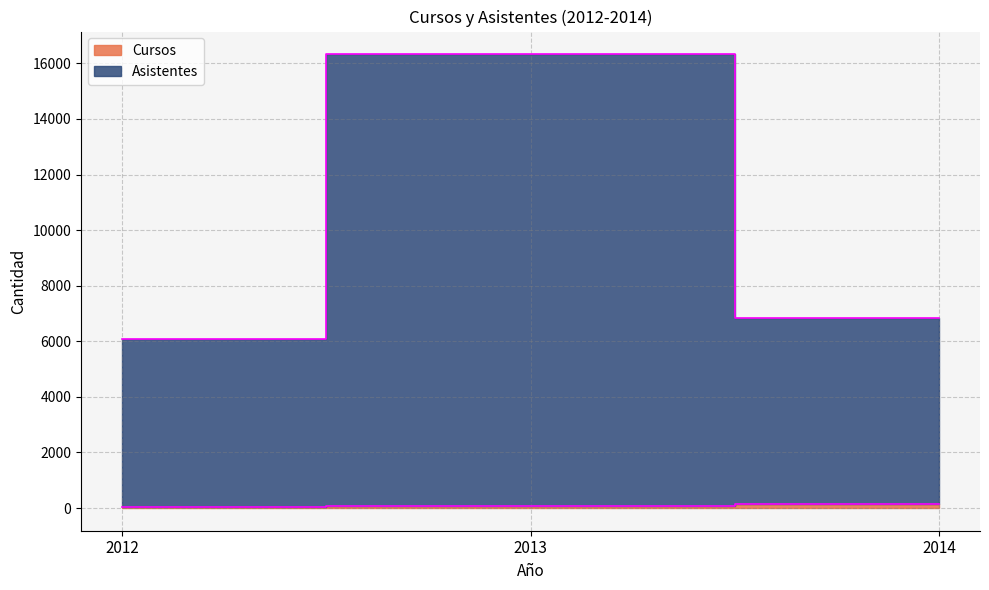

Is it true that Cursos equals 51 at 2012?

True